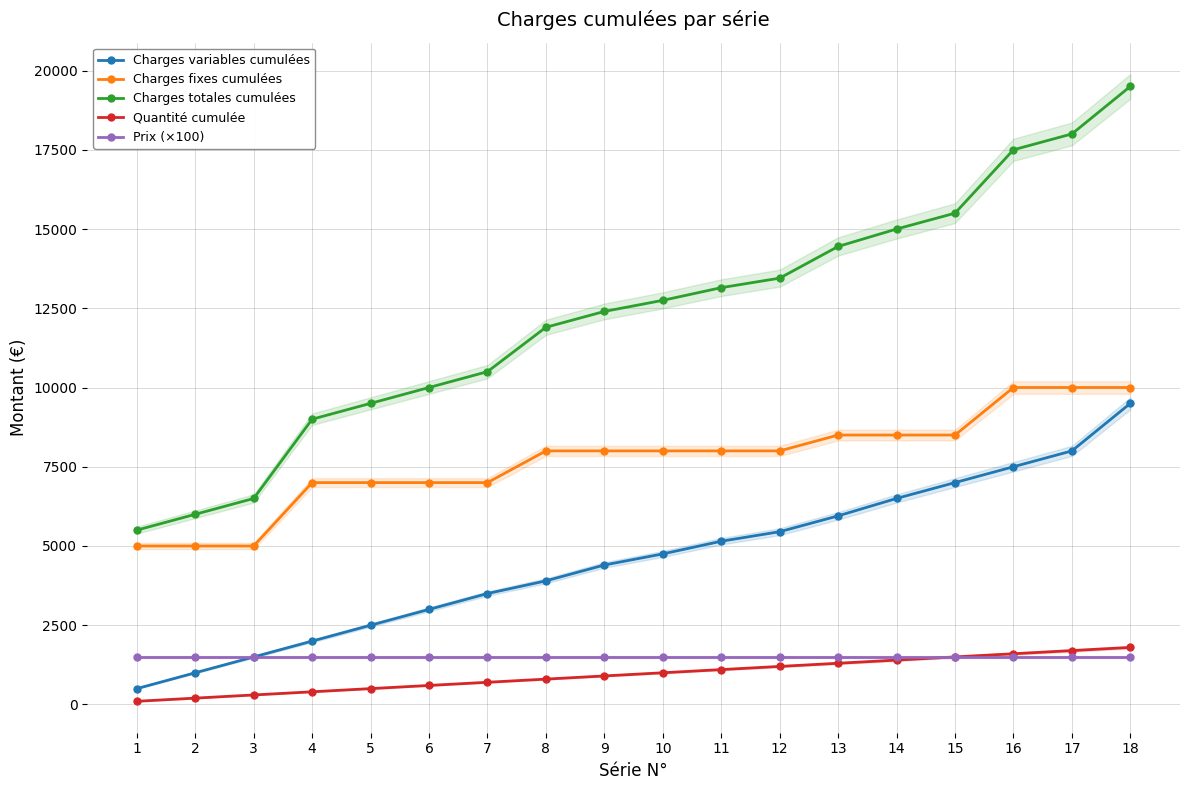

Reading left to right, extract all data points from this chart.

Charges variables cumulées: 500	1000	1500	2000	2500	3000	3500	3900	4400	4750	5150	5450	5950	6500	7000	7500	8000	9500
Charges fixes cumulées: 5000	5000	5000	7000	7000	7000	7000	8000	8000	8000	8000	8000	8500	8500	8500	10000	10000	10000
Charges totales cumulées: 5500	6000	6500	9000	9500	10000	10500	11900	12400	12750	13150	13450	14450	15000	15500	17500	18000	19500
Quantité cumulée: 100	200	300	400	500	600	700	800	900	1000	1100	1200	1300	1400	1500	1600	1700	1800
Prix (×100): 1500	1500	1500	1500	1500	1500	1500	1500	1500	1500	1500	1500	1500	1500	1500	1500	1500	1500